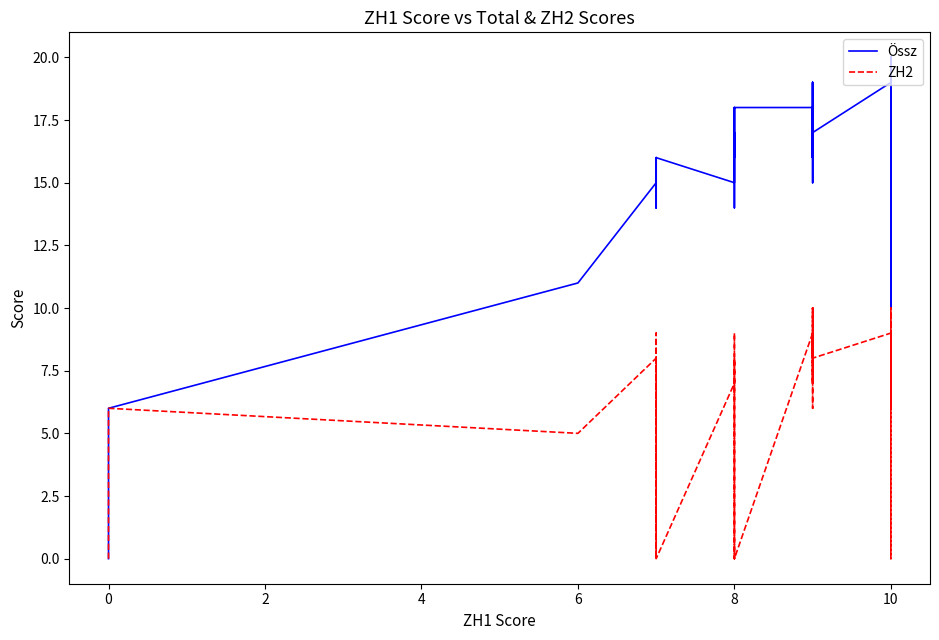

True or false: ZH2 has a value of -5 at 10.

False